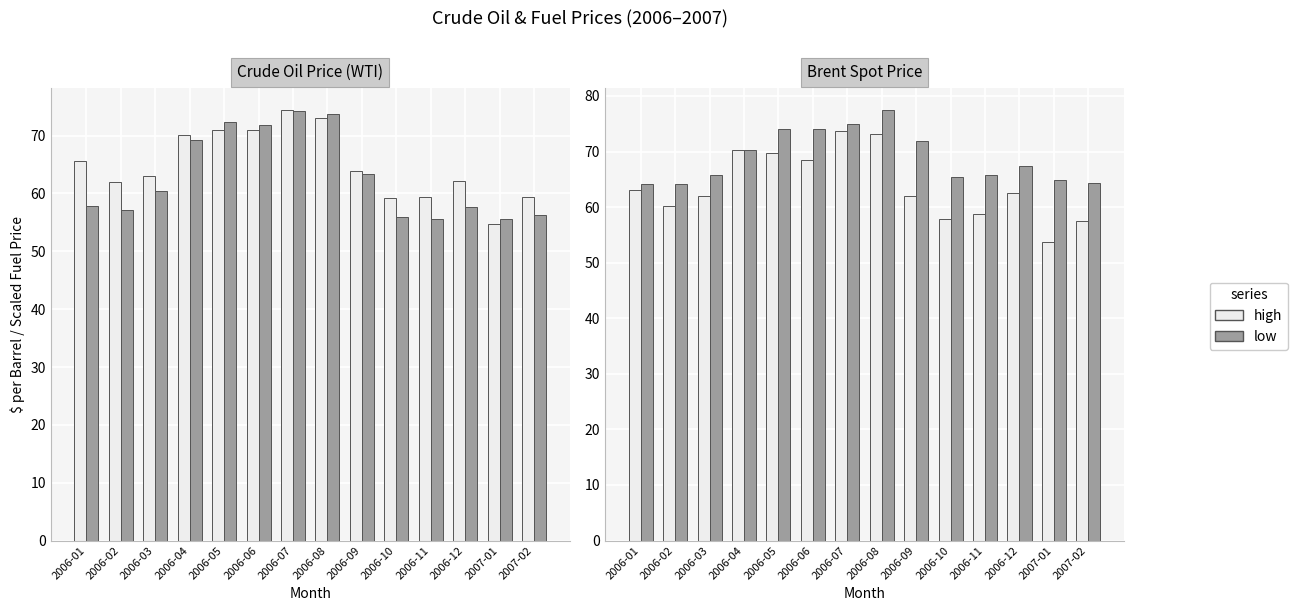

Read the low value at 2006-07.

74.9